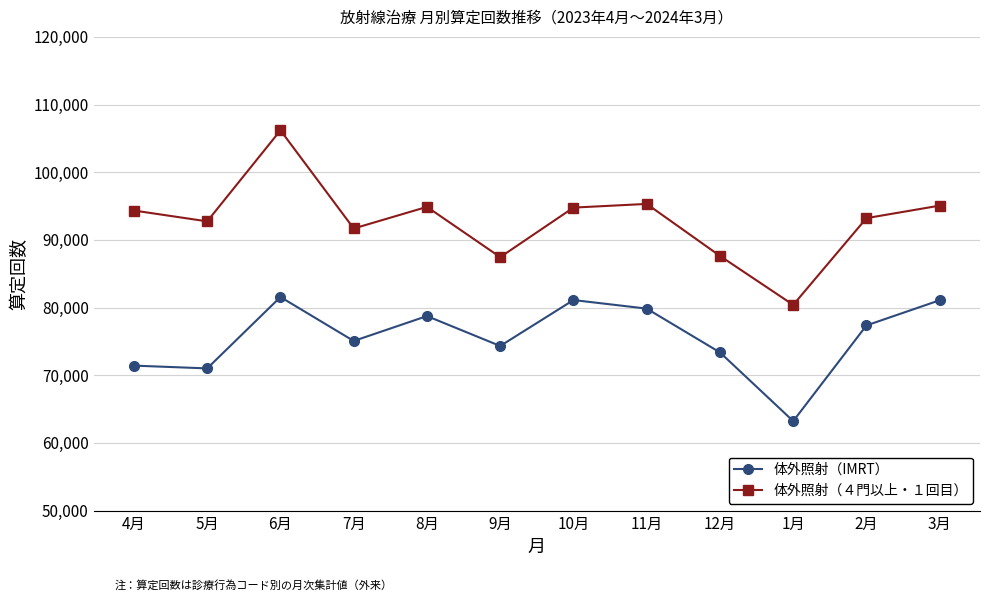

What value does the 体外照射（IMRT） series have at 2月, to the nearest 50?

77350